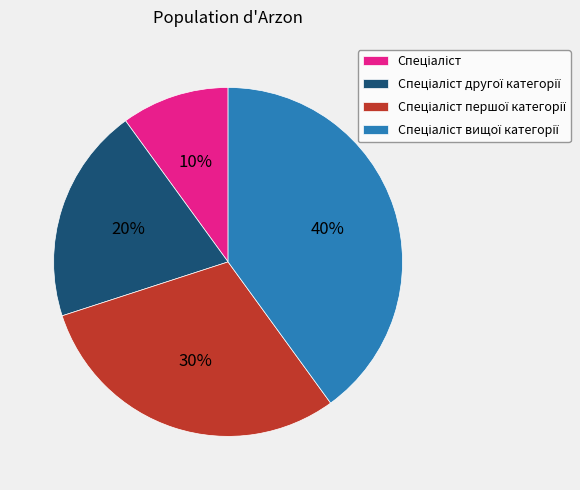

Is there a majority slice in this chart?

No